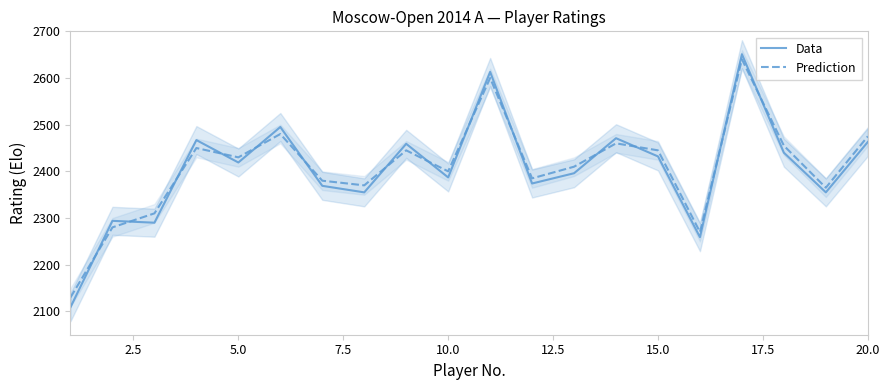

The value of Prediction at 15.0 is 2445. True or false?

True